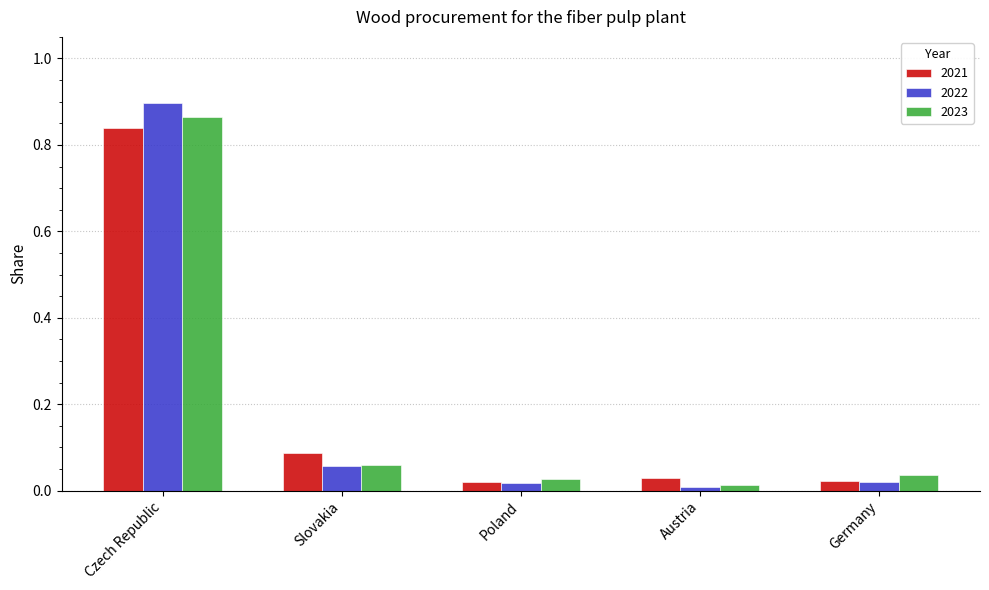

What is the sum of all 2022 values?

1.0